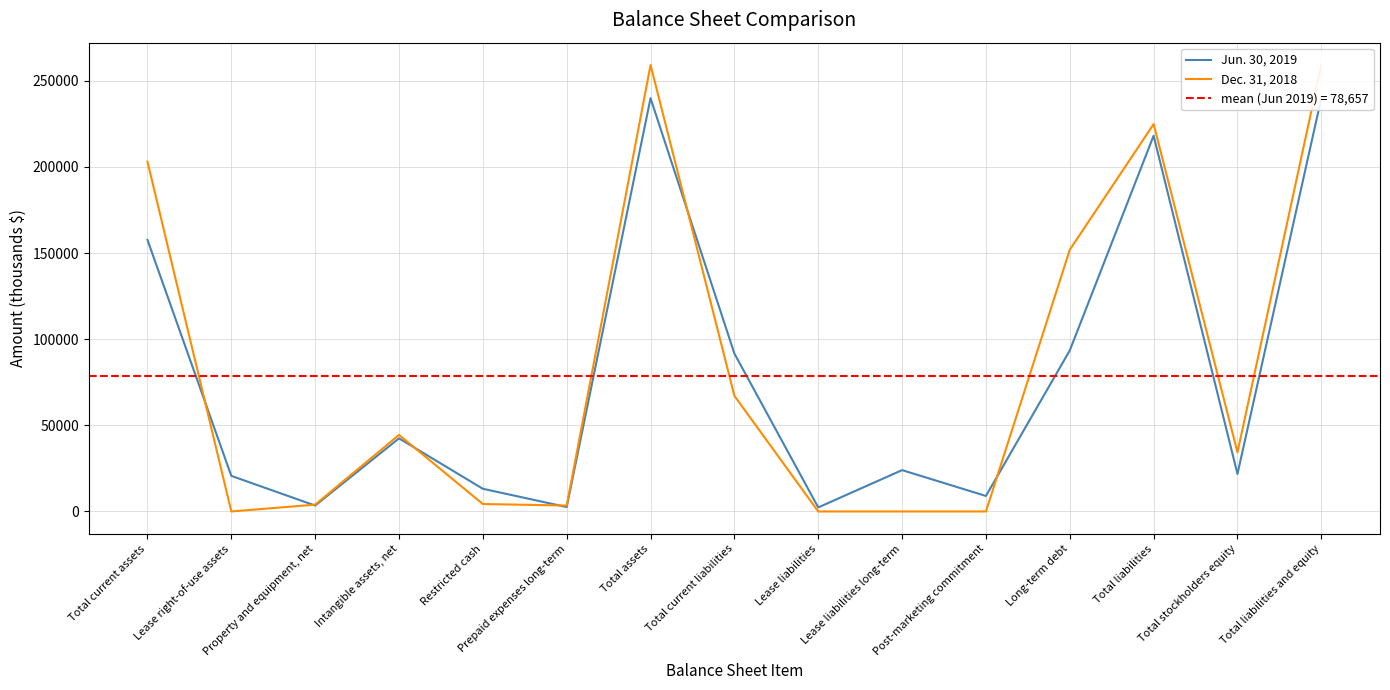

The Dec. 31, 2018 series shows 164166 at Lease liabilities. True or false?

False